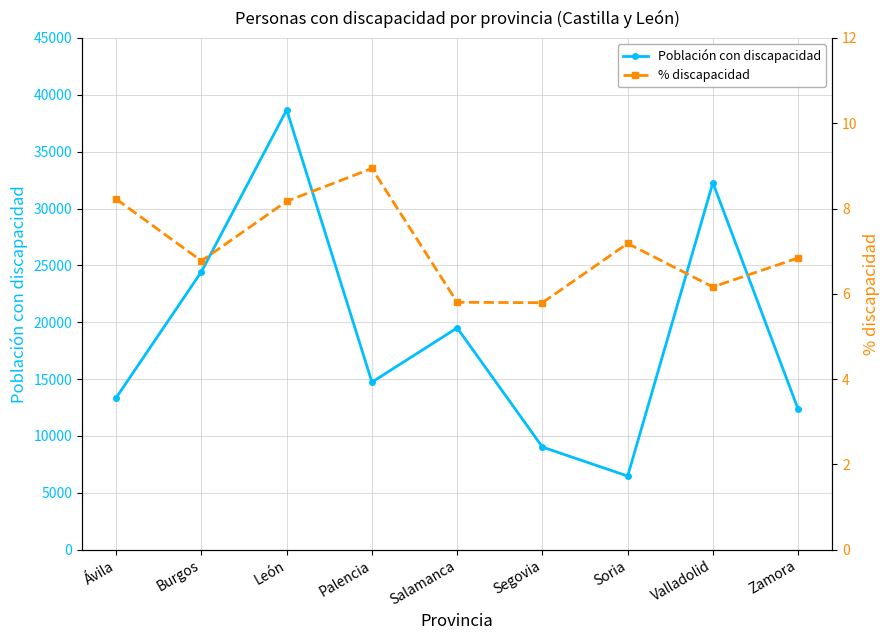

What is the average value of the Población con discapacidad series?

18977